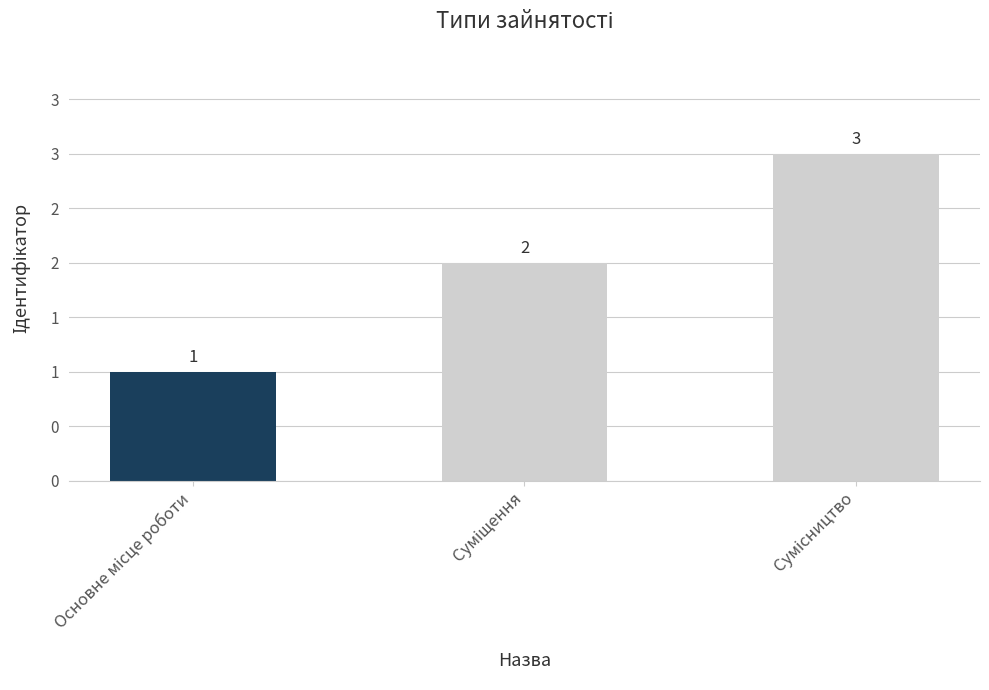

What position from the left is Сумісництво?

3